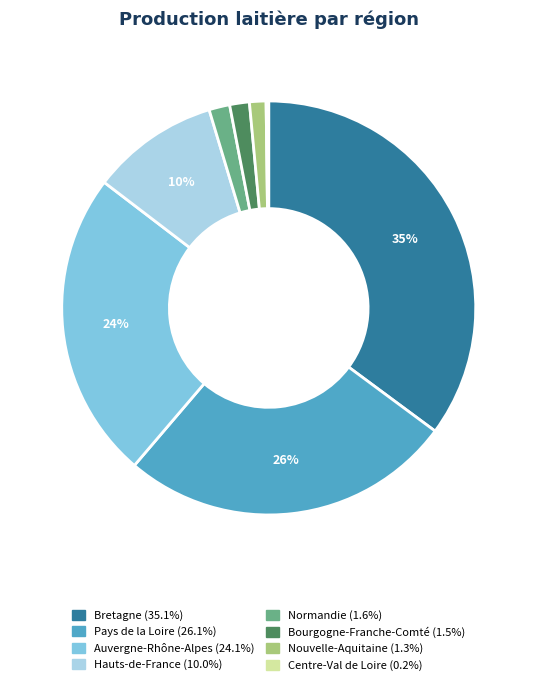

Between Bourgogne-Franche-Comté and Bretagne, which is larger?

Bretagne